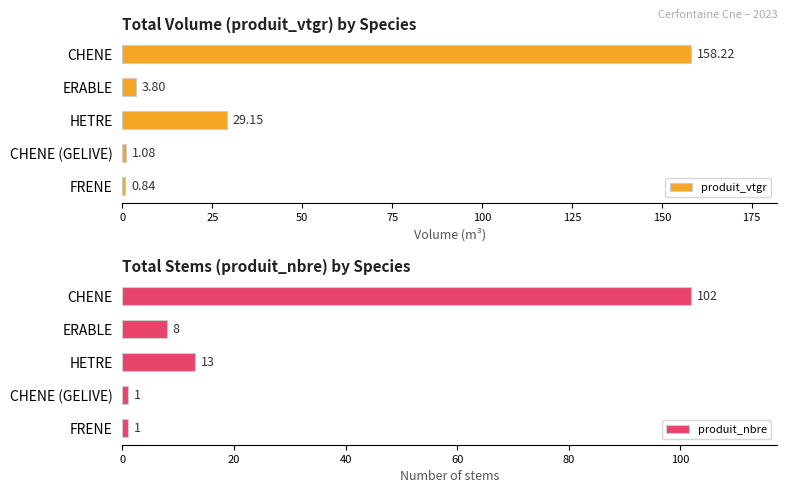

Where is produit_vtgr nearest to the value 79?

HETRE